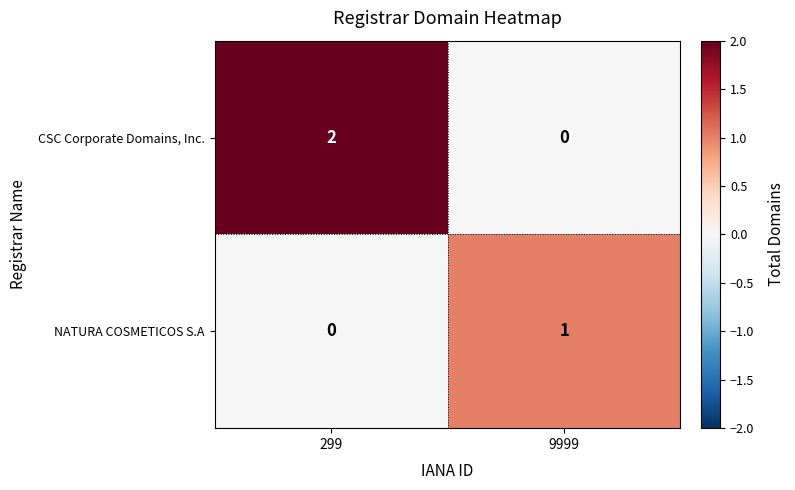

Where is NATURA COSMETICOS S.A nearest to the value 0?

299